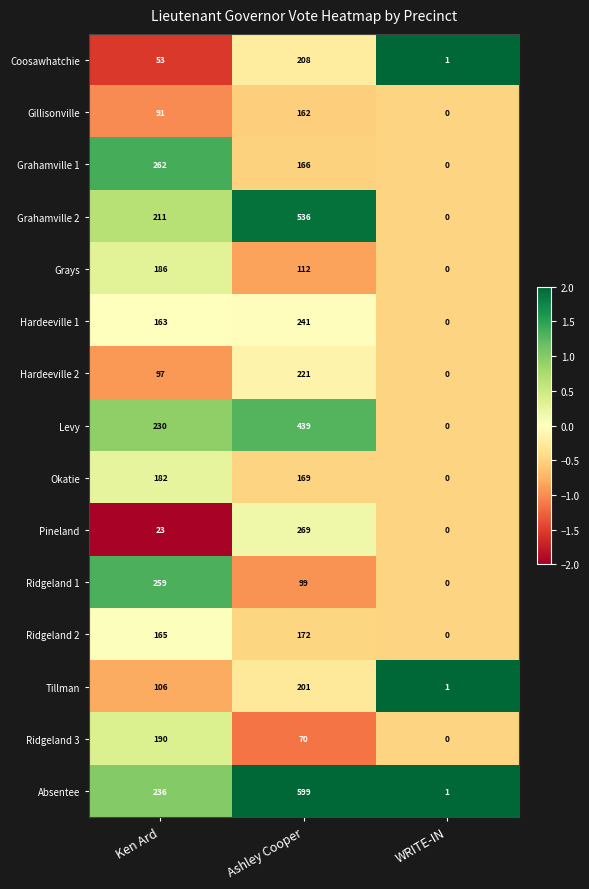

Rank the series by their maximum value, from highest to lowest.

Absentee, Grahamville 2, Levy, Pineland, Grahamville 1, Ridgeland 1, Hardeeville 1, Hardeeville 2, Coosawhatchie, Tillman, Ridgeland 3, Grays, Okatie, Ridgeland 2, Gillisonville